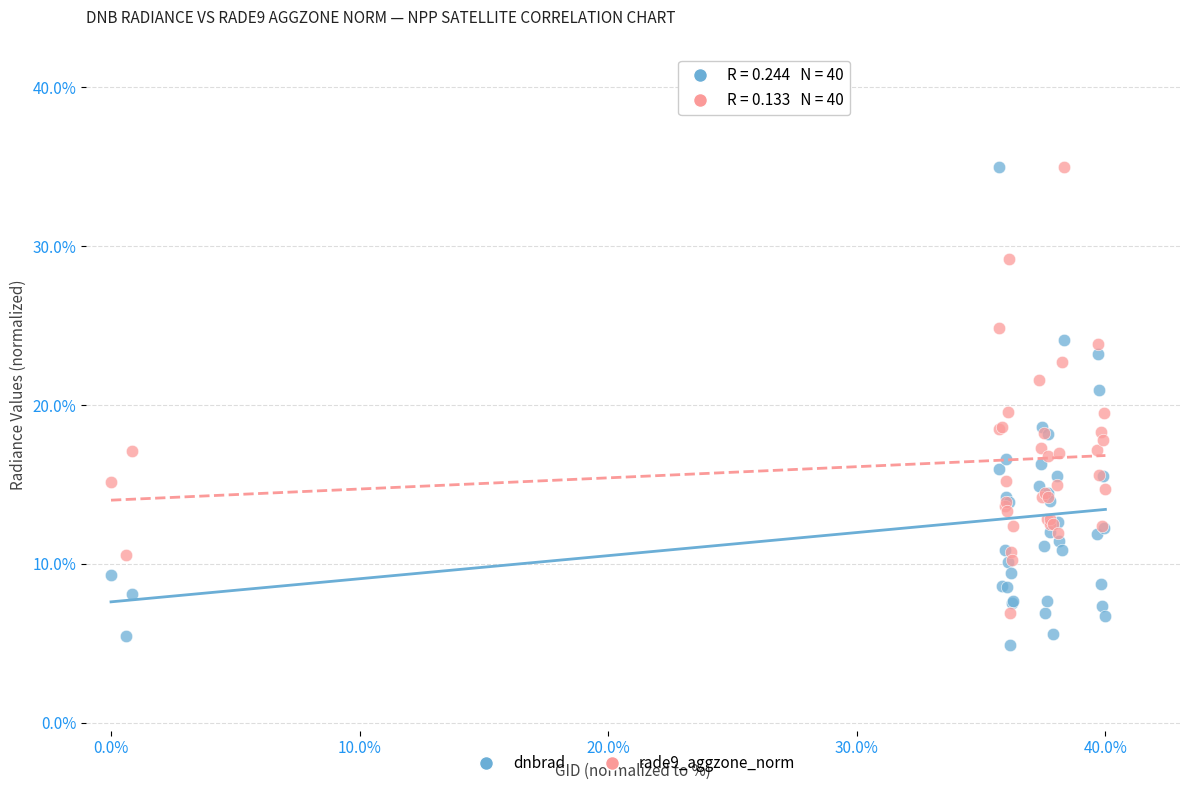

Which series contains the lowest Y value?

dnbrad